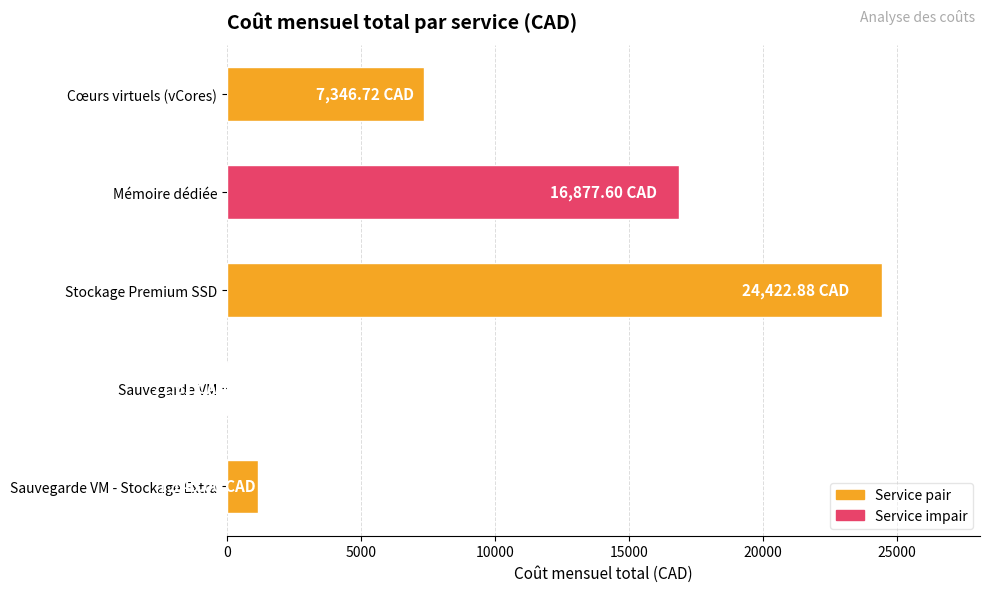

Which label corresponds to the largest value in the chart?

Stockage Premium SSD